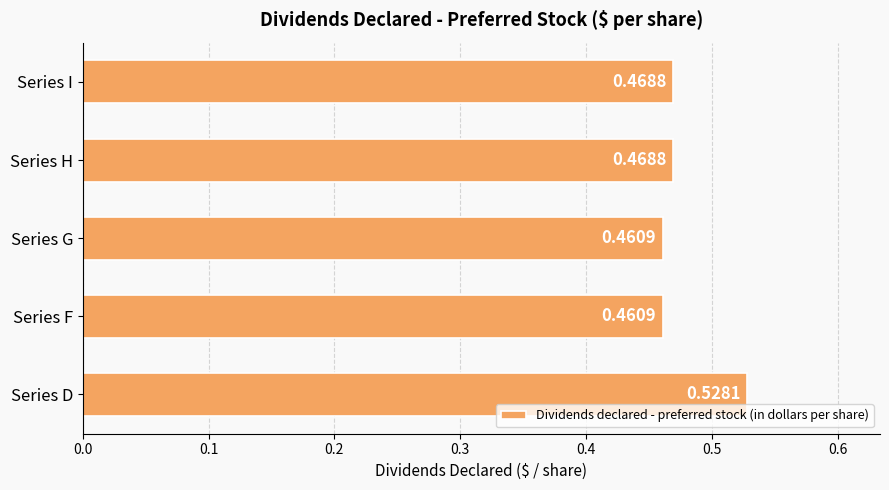

What is the sum of the values at Series D and Series I?

1.0